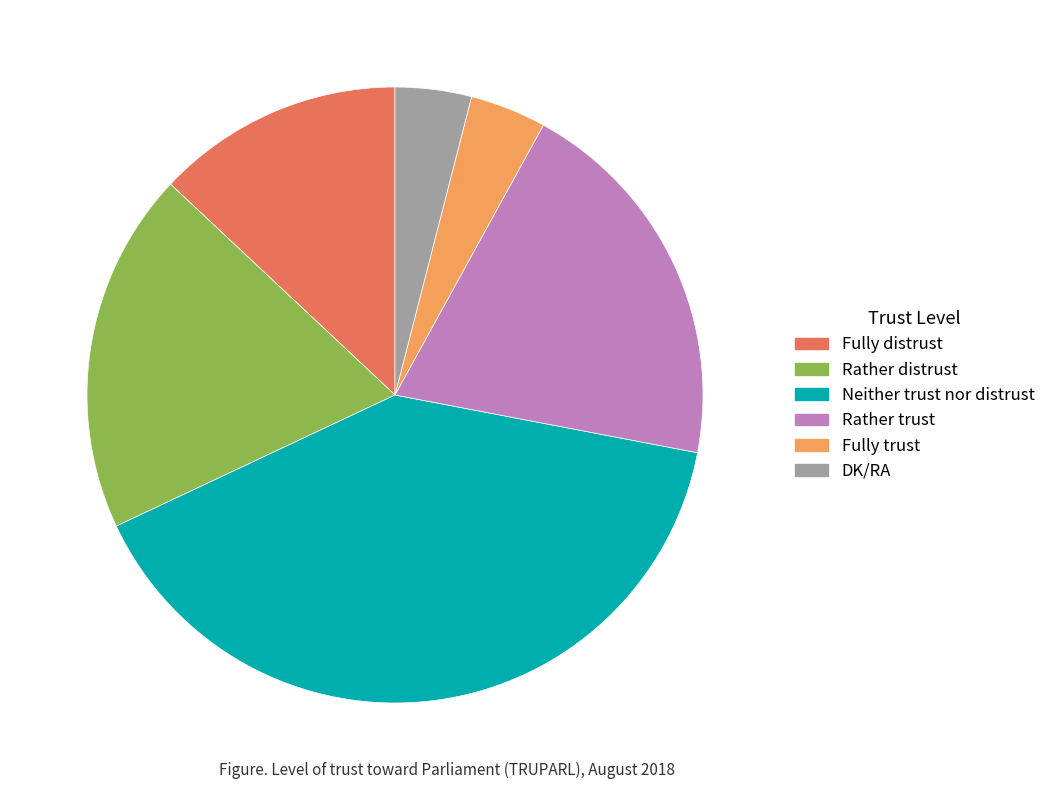

What is the ratio of the value at DK/RA to the value at Fully trust?

1.0